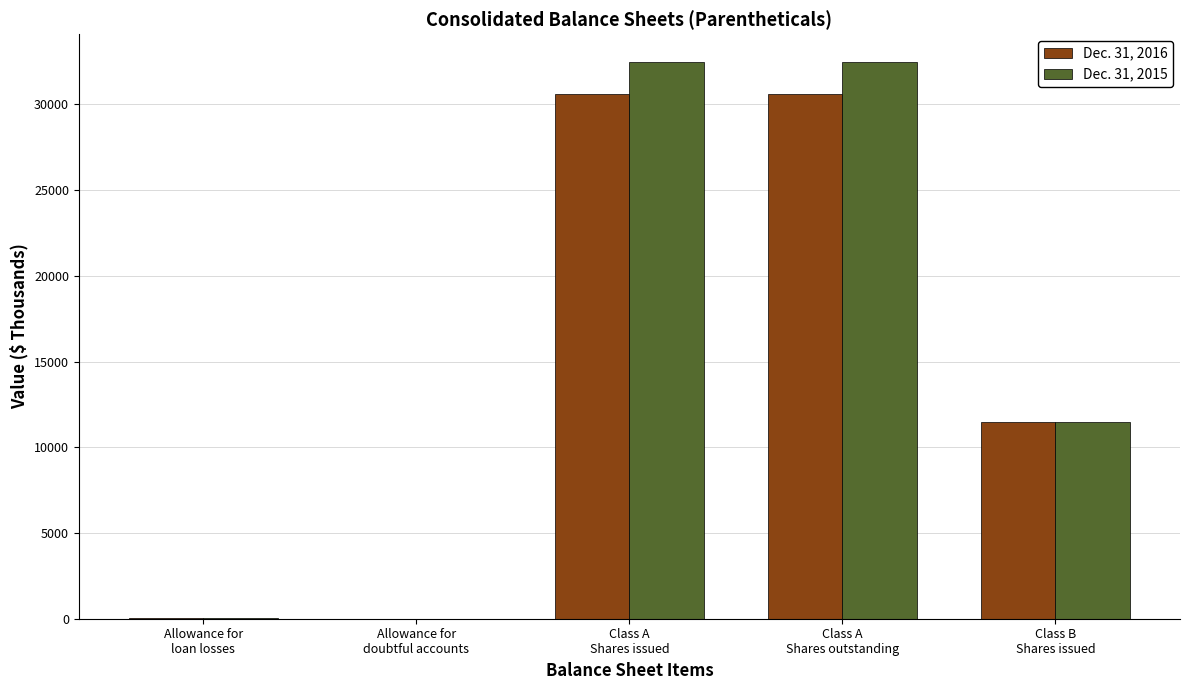

What is the maximum value shown in the chart?

32476.5